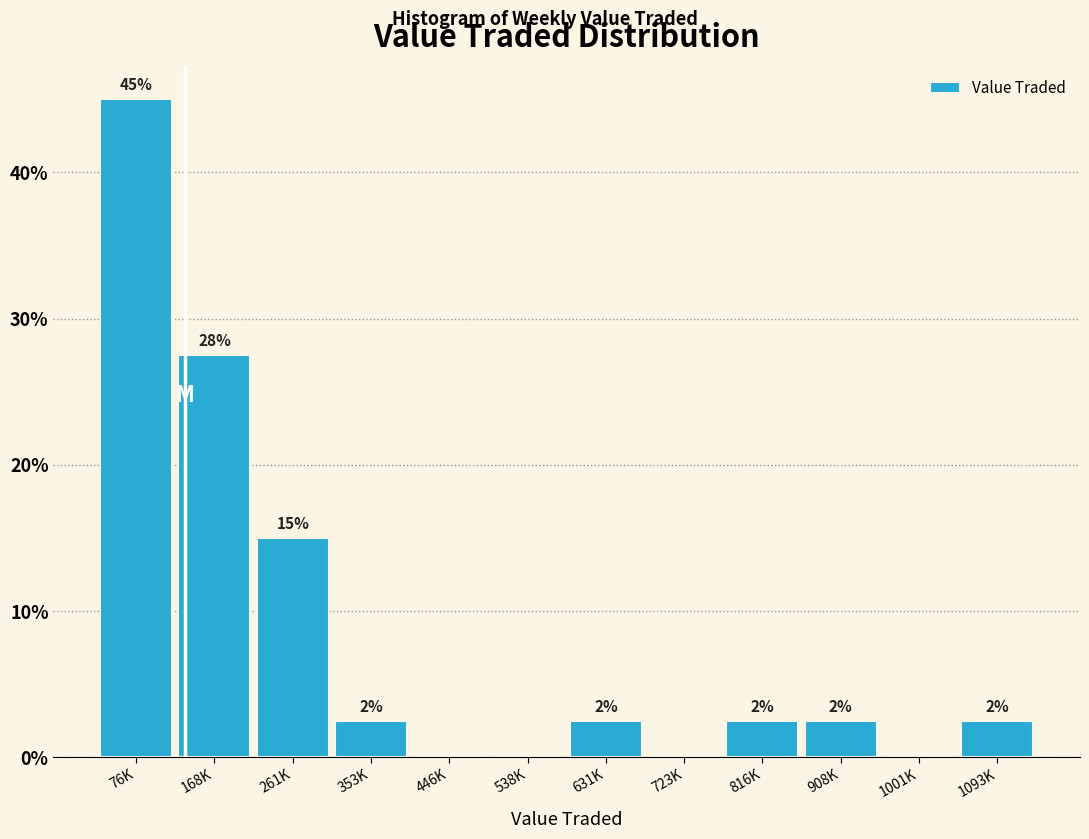

Are the bars horizontal?

No